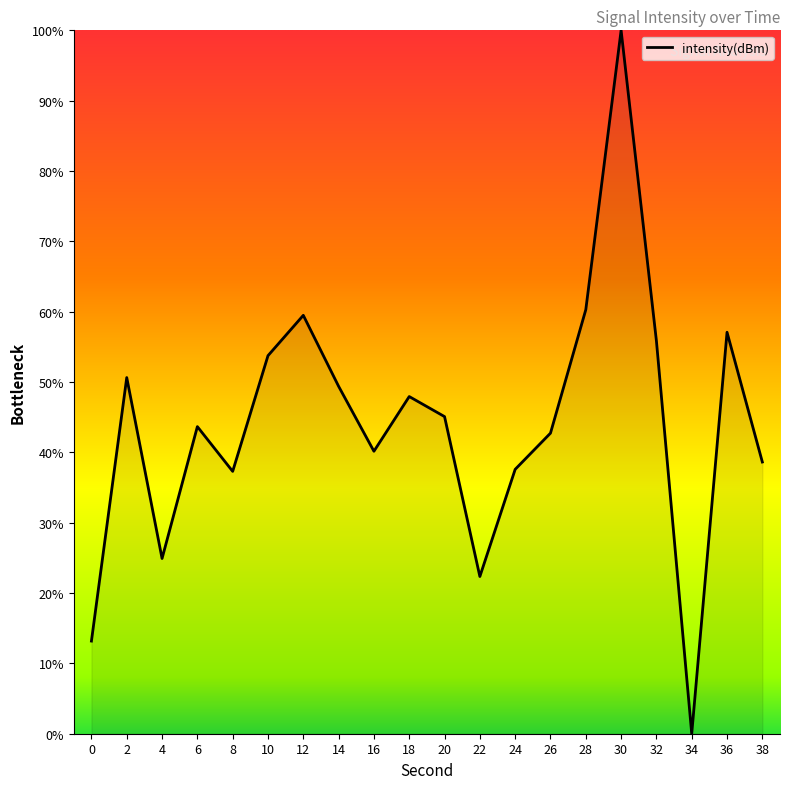

Read the value at 2.

50.6